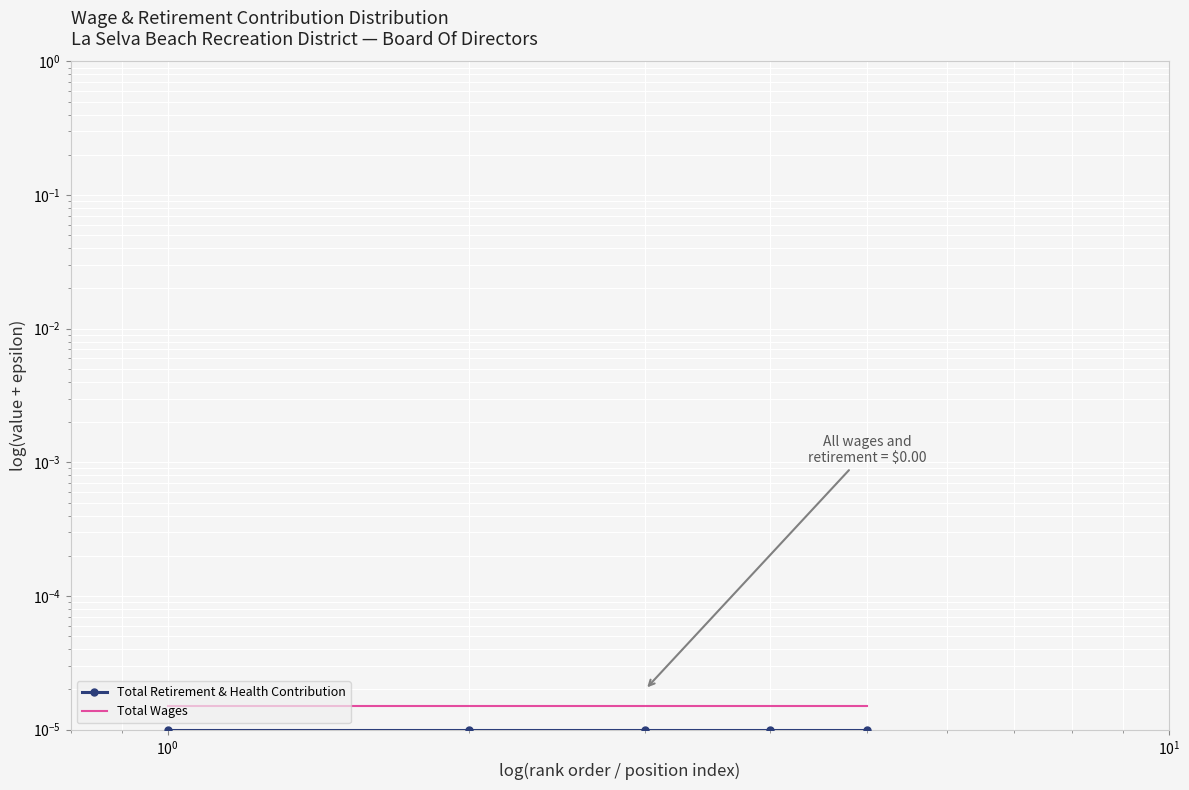

Is this an area chart (filled region under the line)?

No